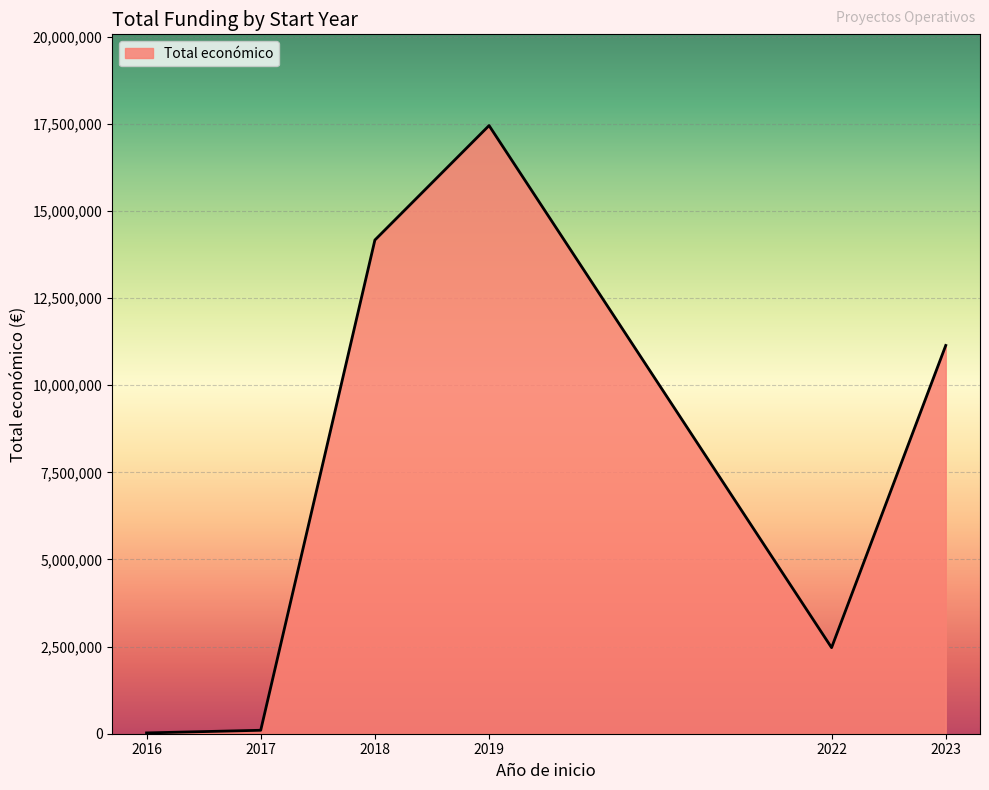

The chart shows a value of 229837 at 2019. True or false?

False